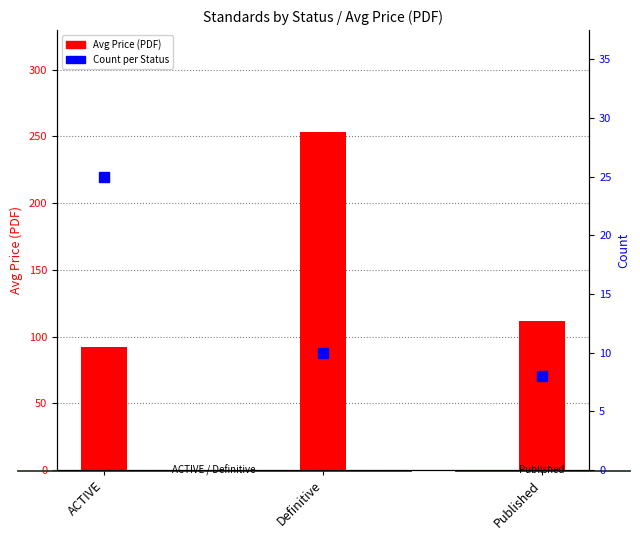

Which category has the highest value across all series?

Definitive